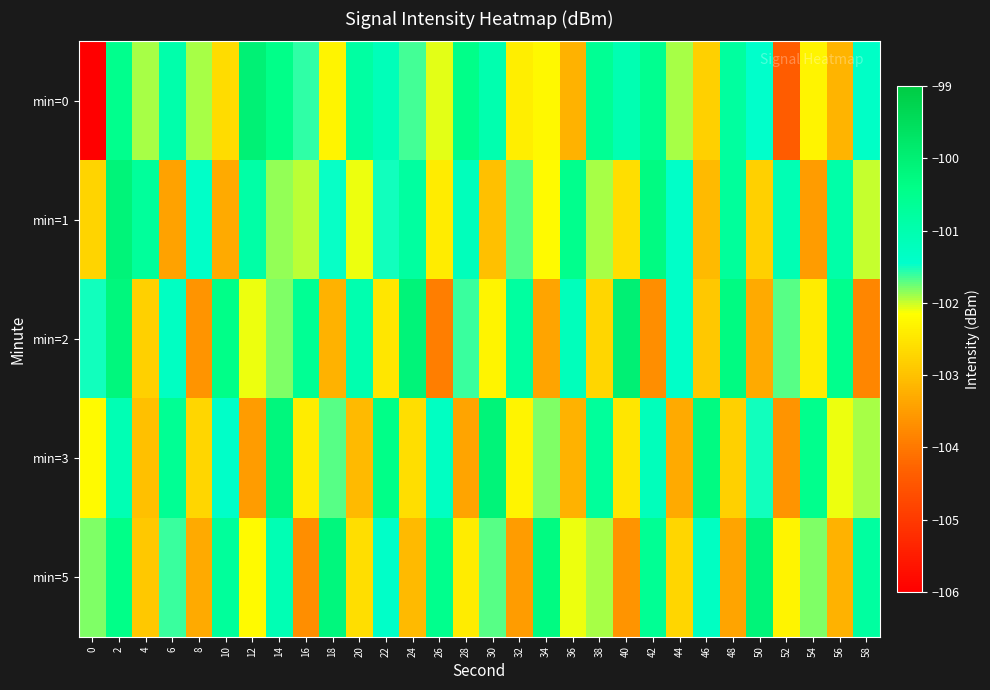

At which category is the sum across all series the highest?

2